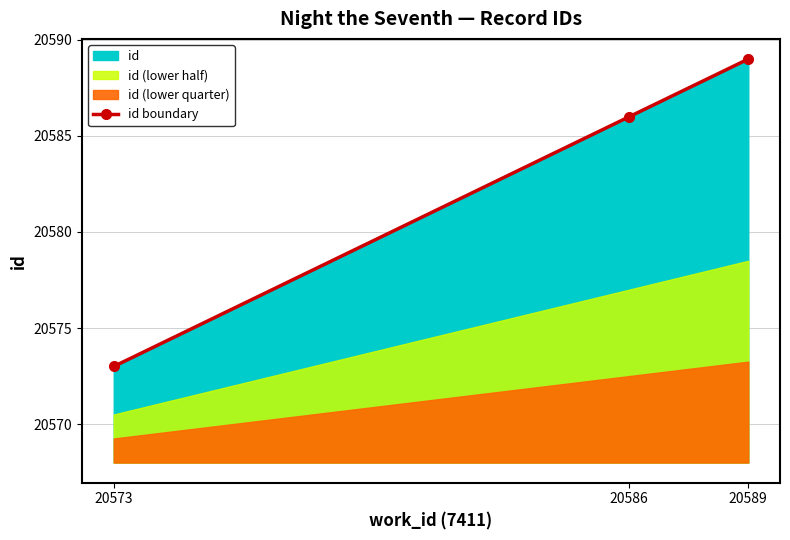

What is the minimum value shown in the chart?

20573